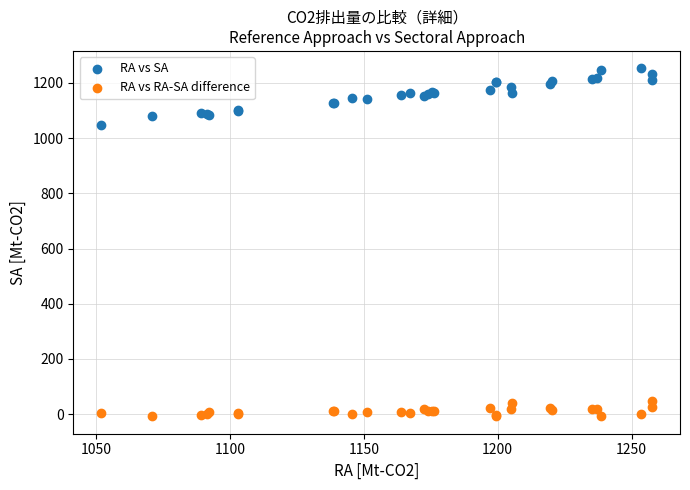

What are all the series names shown in the legend?

RA vs SA, RA vs RA-SA difference